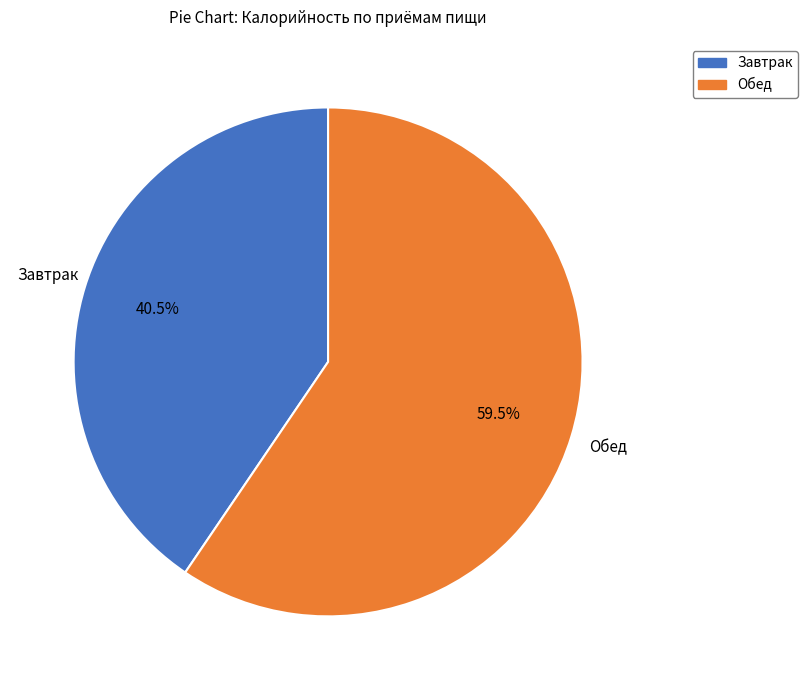

To the nearest percent, what is the combined percentage of Завтрак and Обед?

100%